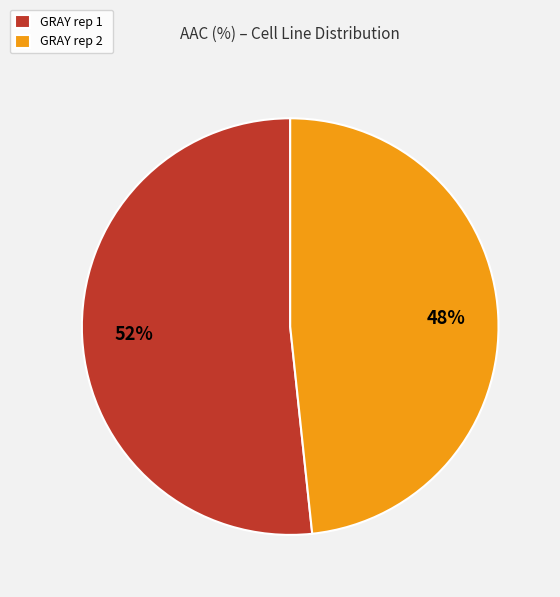

Does GRAY rep 2 account for over 50% of the chart?

No